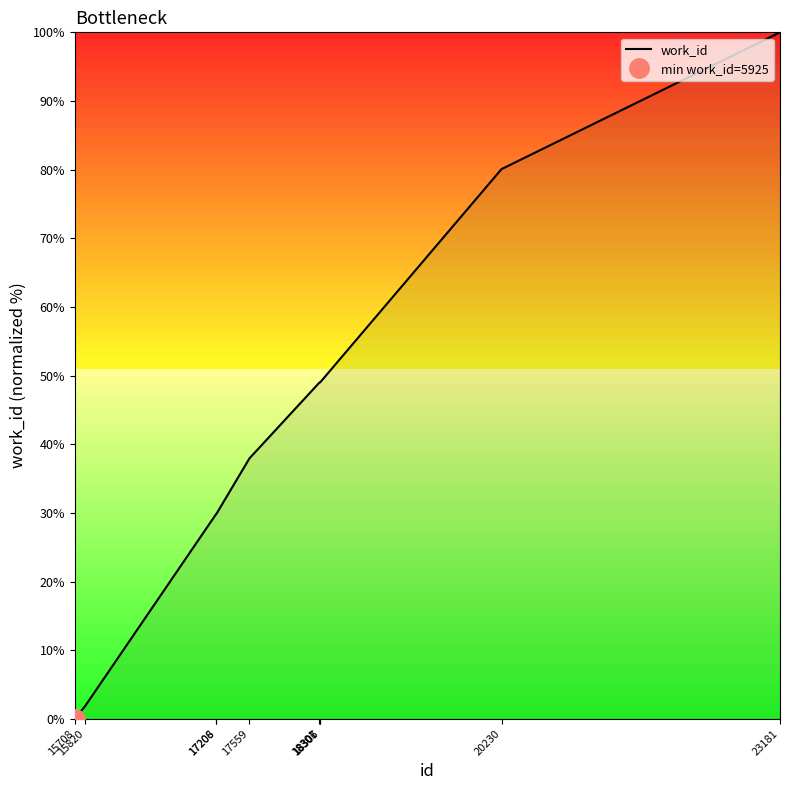

What is the value of the 2nd point from the left?

1.9